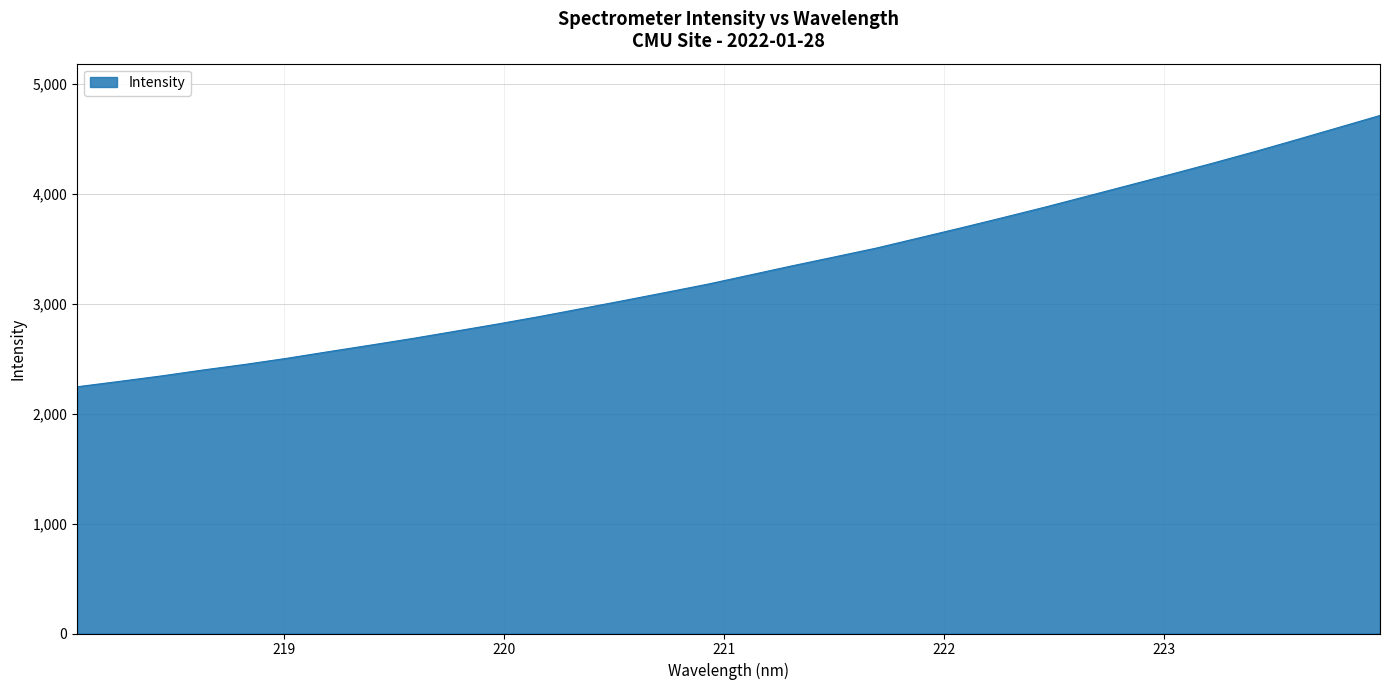

What is the difference between the maximum and minimum values?

2469.3